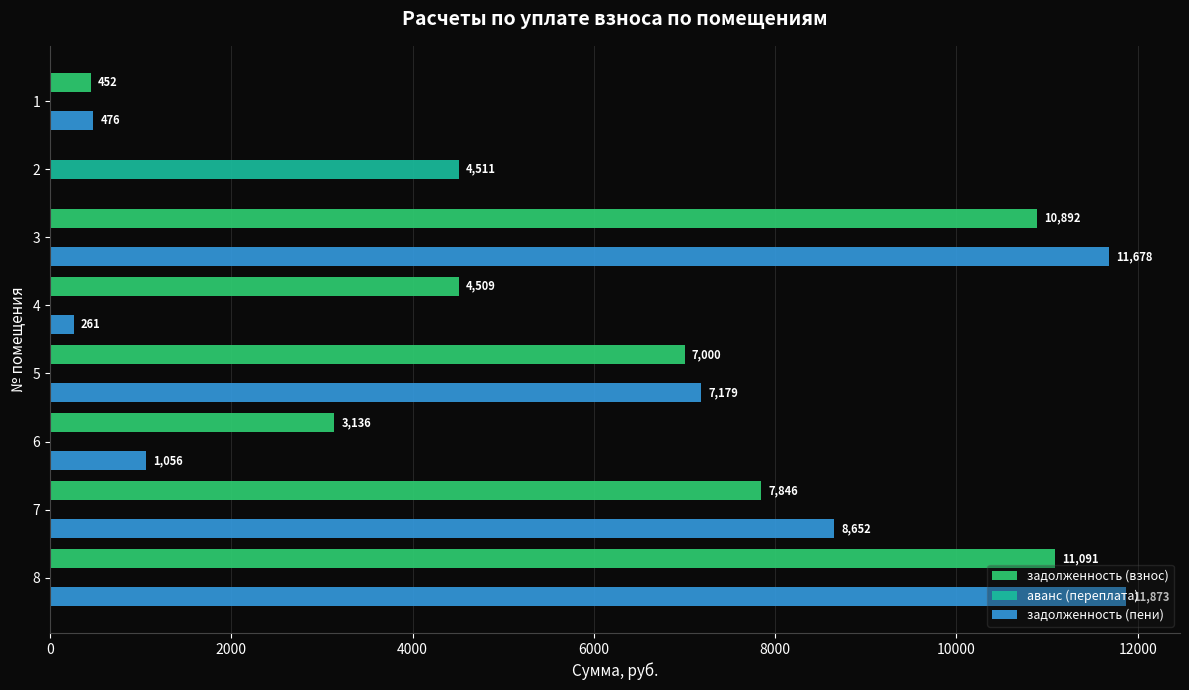

Is the value of задолженность (взнос) at 5 greater than the value of задолженность (пени) at 3?

No